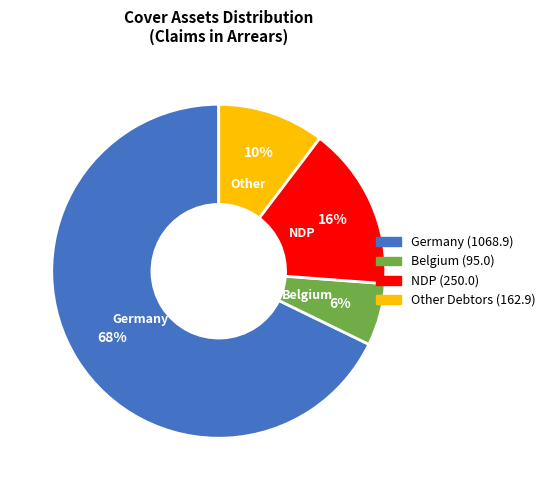

Count the number of slices in the pie.

4